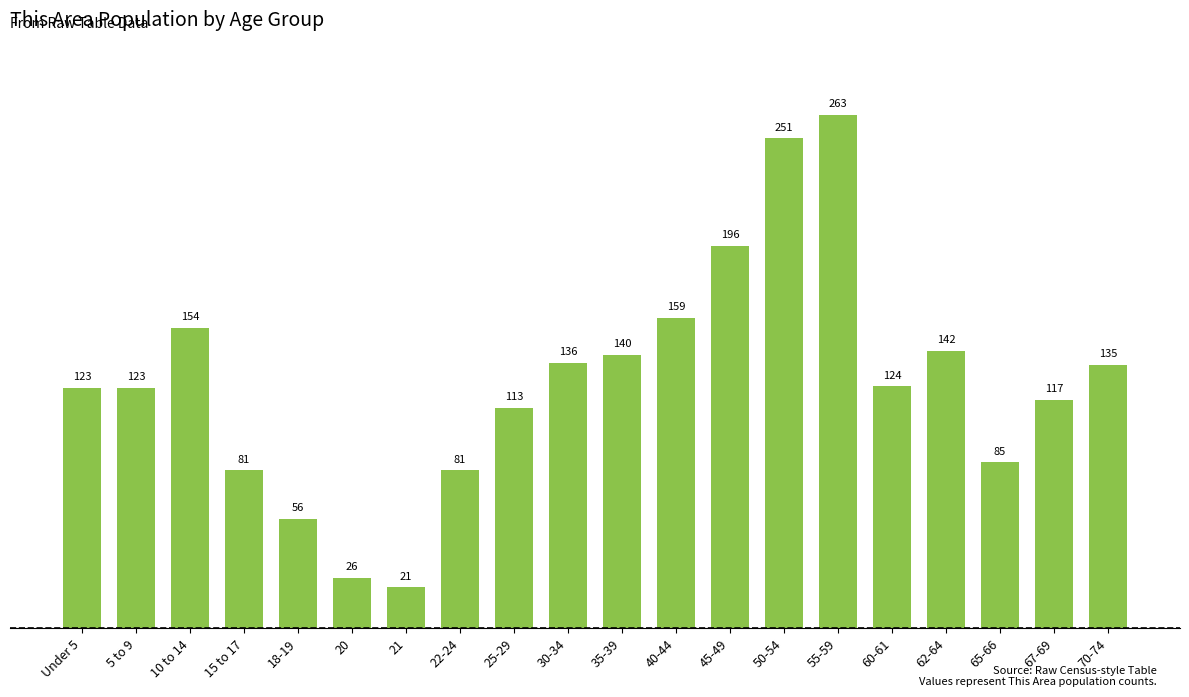

Reading left to right, what are all the values shown in this chart?

123	123	154	81	56	26	21	81	113	136	140	159	196	251	263	124	142	85	117	135